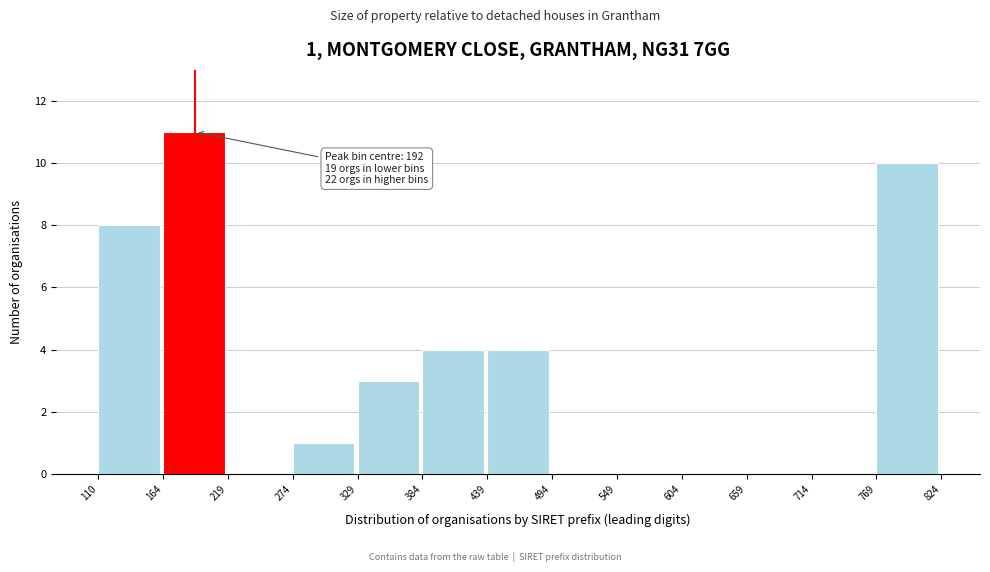

Over which range of the x-axis is the bar tallest?

164 to 219